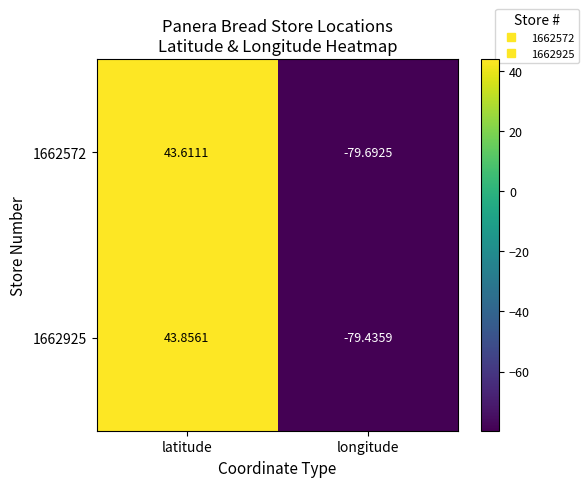

Is the value of 1662572 at latitude greater than the value of 1662925 at longitude?

Yes